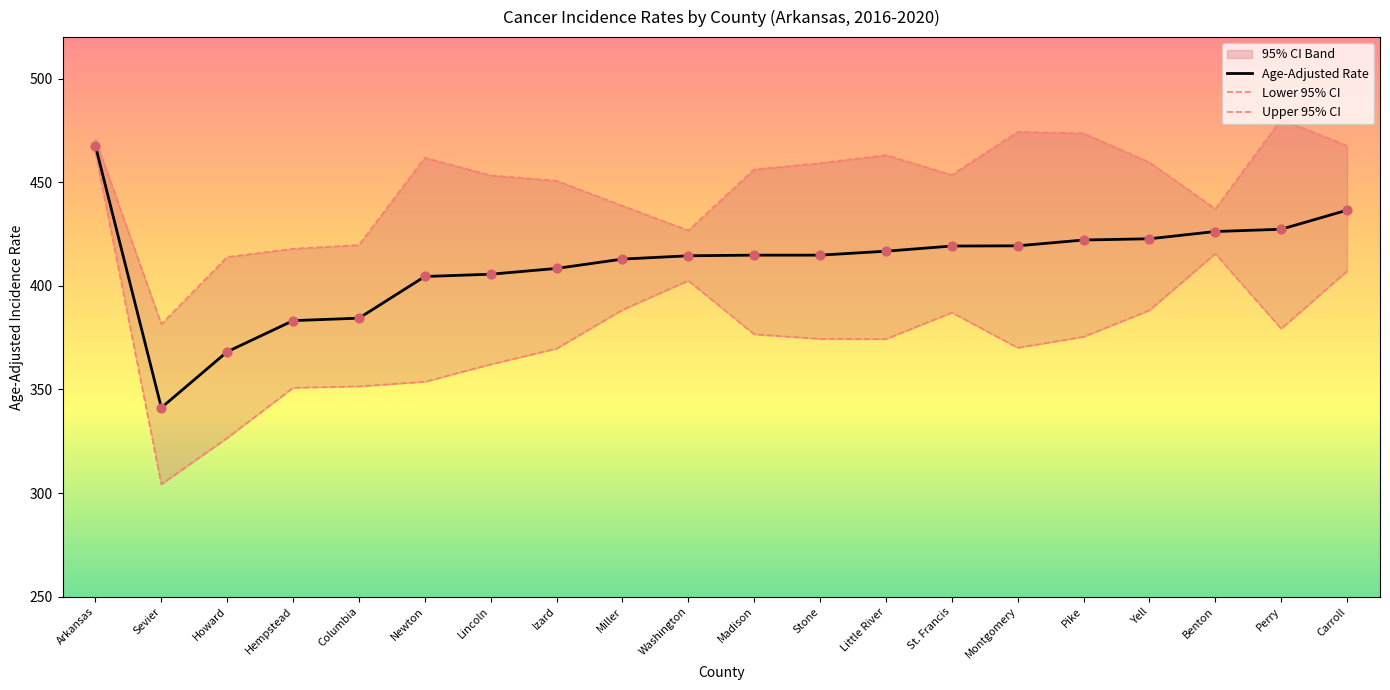

What is the total value across all series at Benton?

1278.8